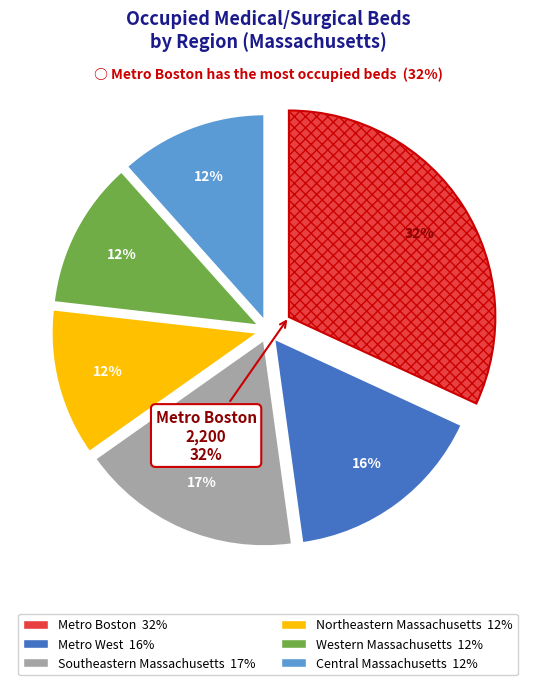

How many slices are in this pie chart?

6